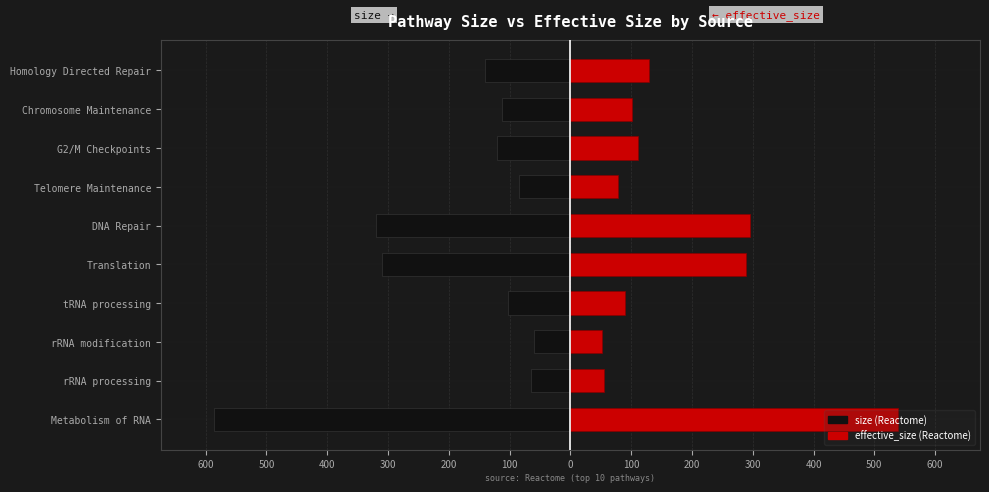

List the series in order of their overall mean, lowest first.

size, effective_size